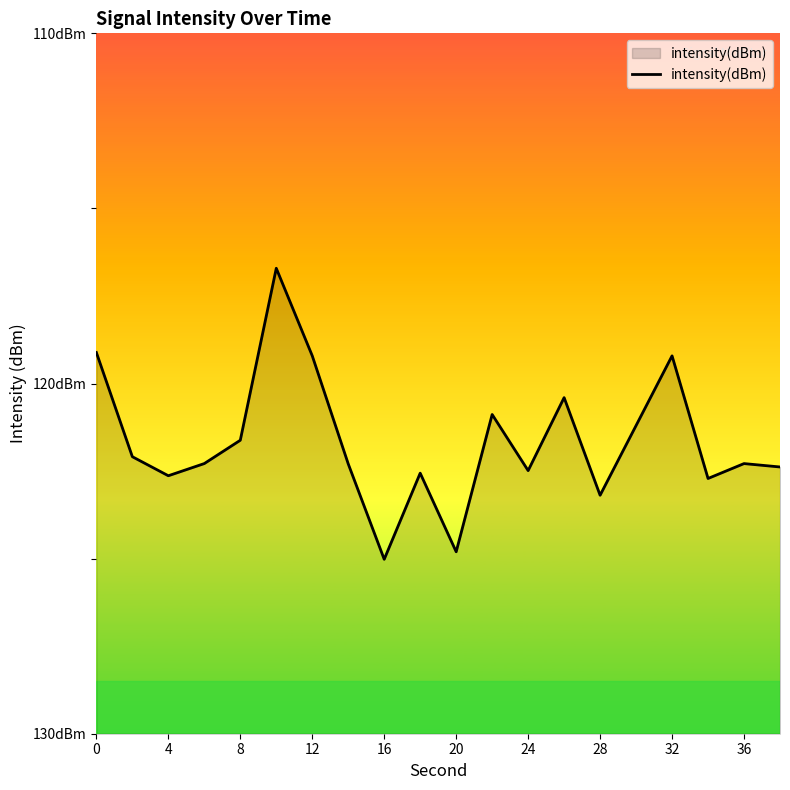

Count the number of values greater than -122.

8